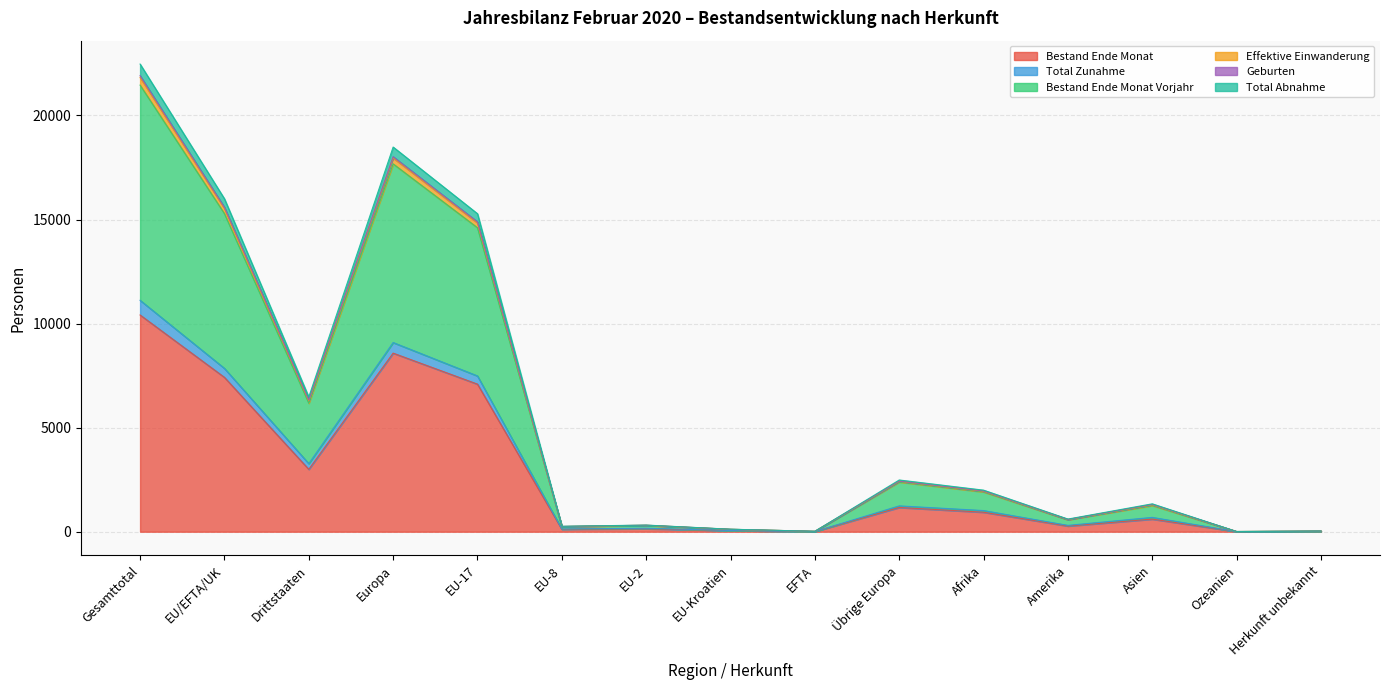

How many data points in Total Abnahme are above 1340?

7